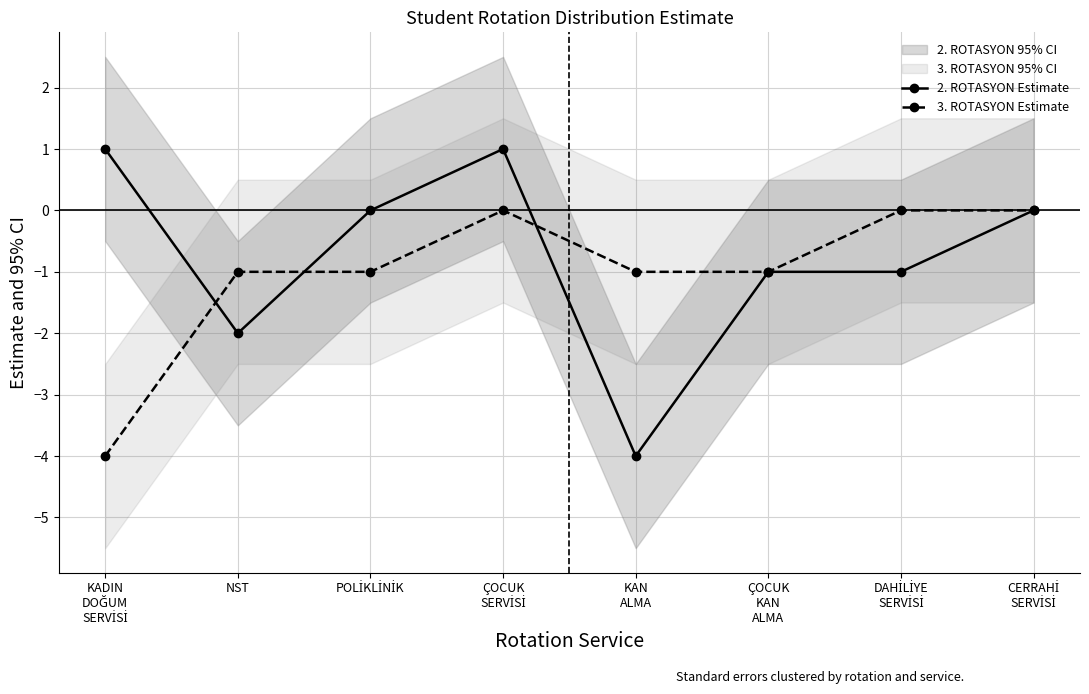

How many values in the 3. ROTASYON Estimate series exceed -1?

3